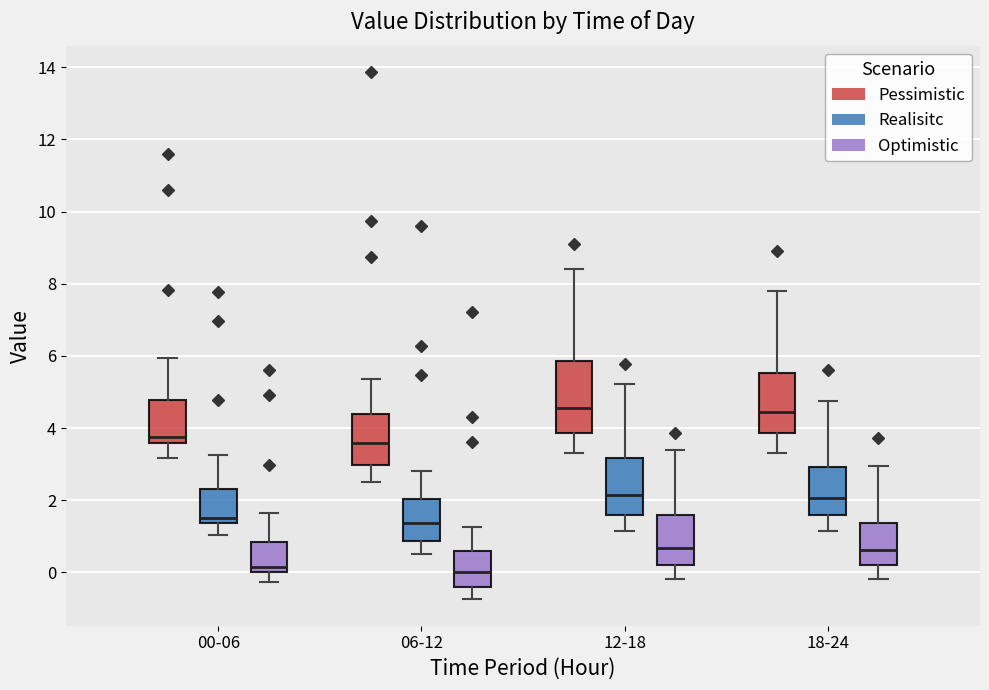

Comparing the boxes themselves (not the whiskers), which one is the tallest?

12-18 (Pessimistic)